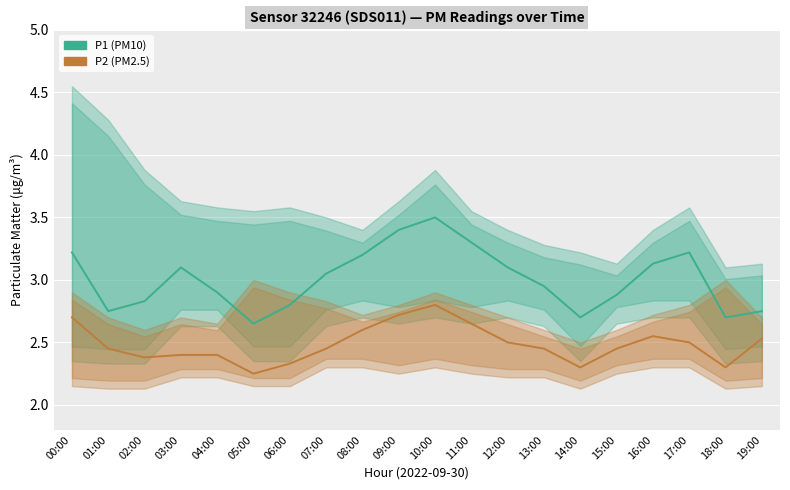

What are all the series names shown in the legend?

P1 (PM10), P2 (PM2.5)